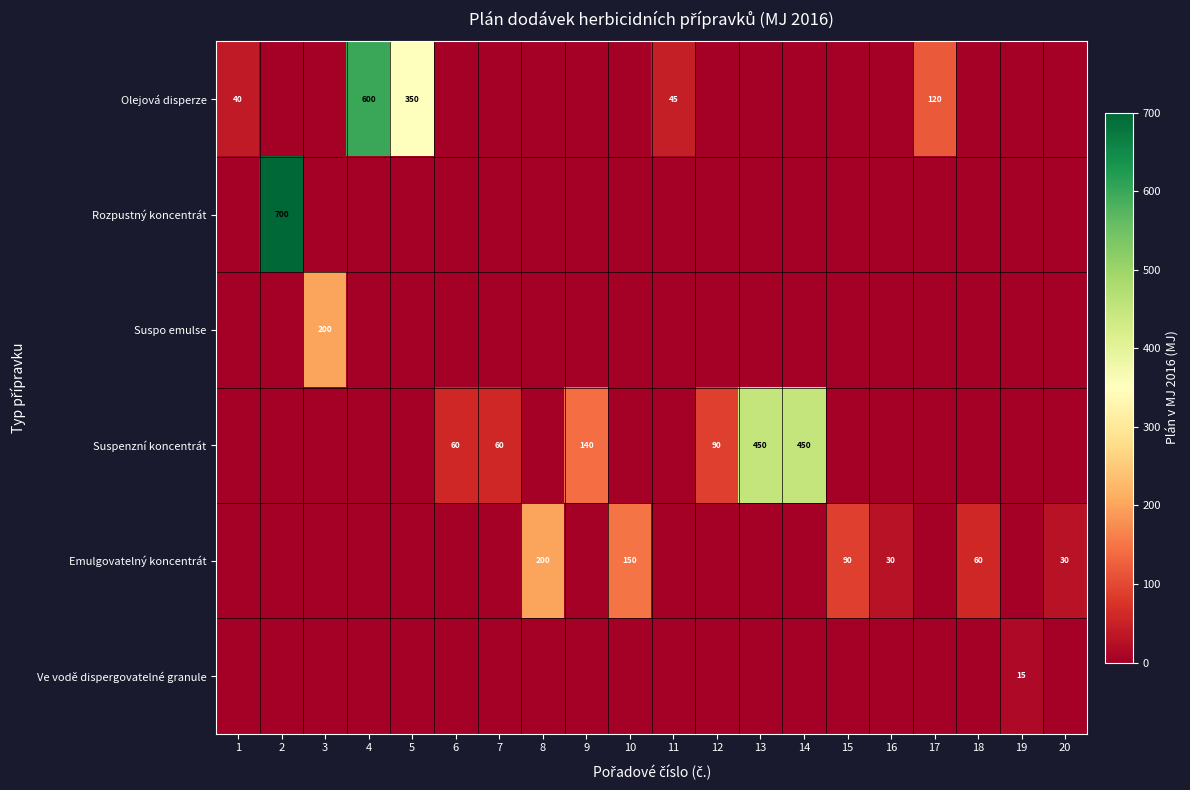

What is the greatest value displayed?

700